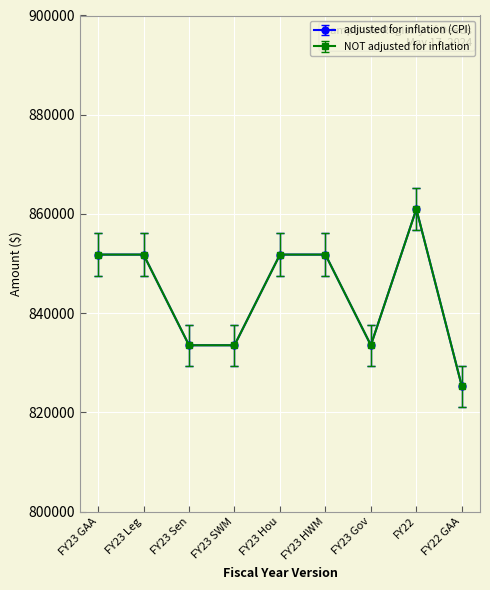

At which label does adjusted for inflation (CPI) reach its minimum?

FY22 GAA